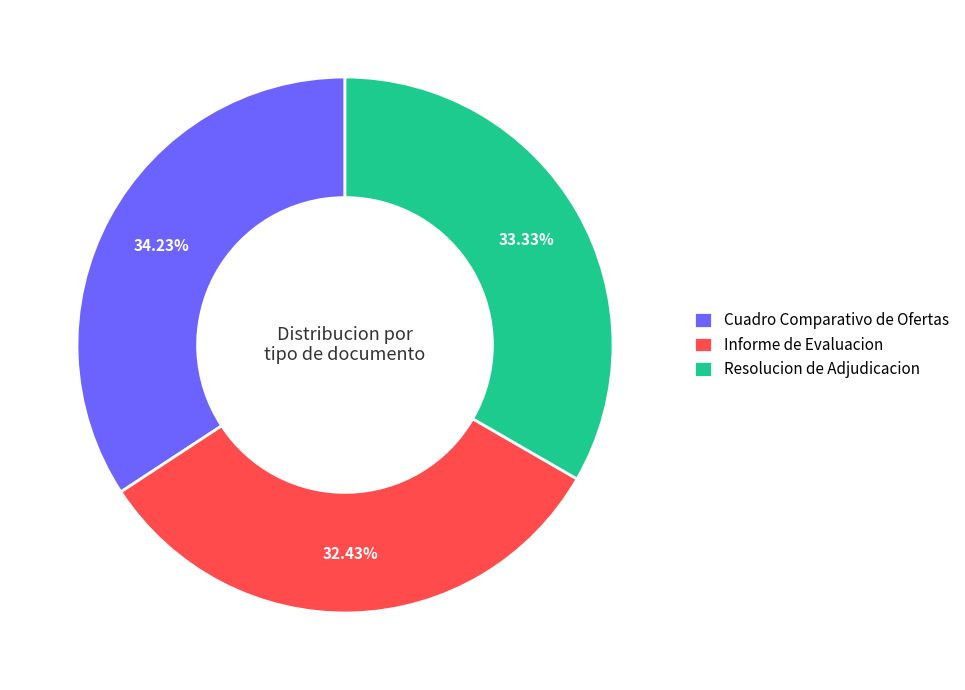

Approximately how many times larger is the value at Informe de Evaluacion compared to Cuadro Comparativo de Ofertas?

0.9